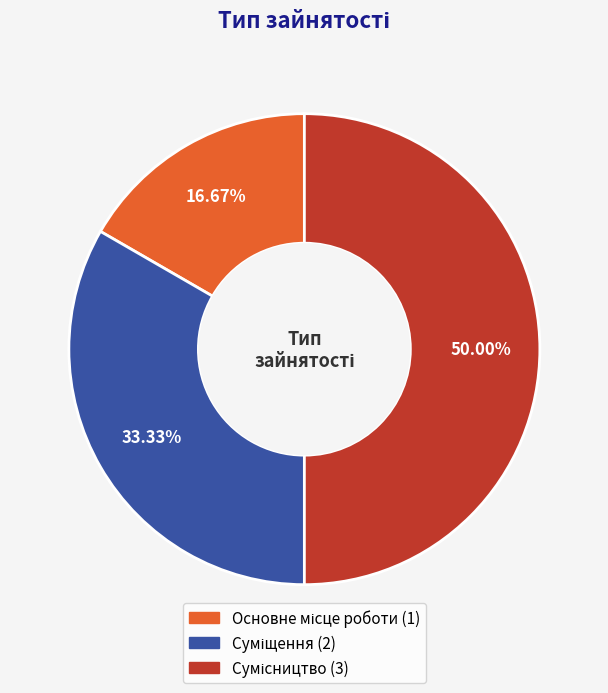

Combined, what portion of the pie is Сумісництво and Суміщення?

83.3%